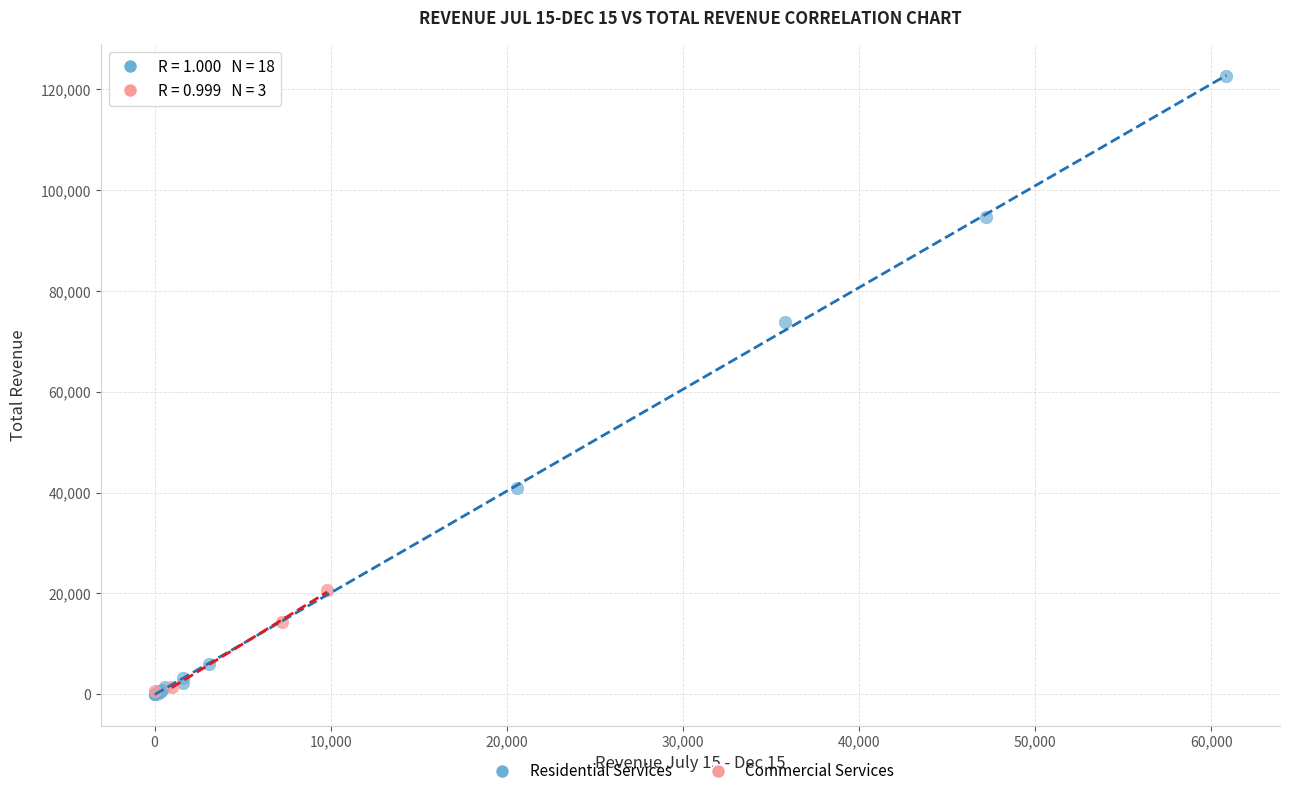

What are all the series names shown in the legend?

Residential Services, Commercial Services